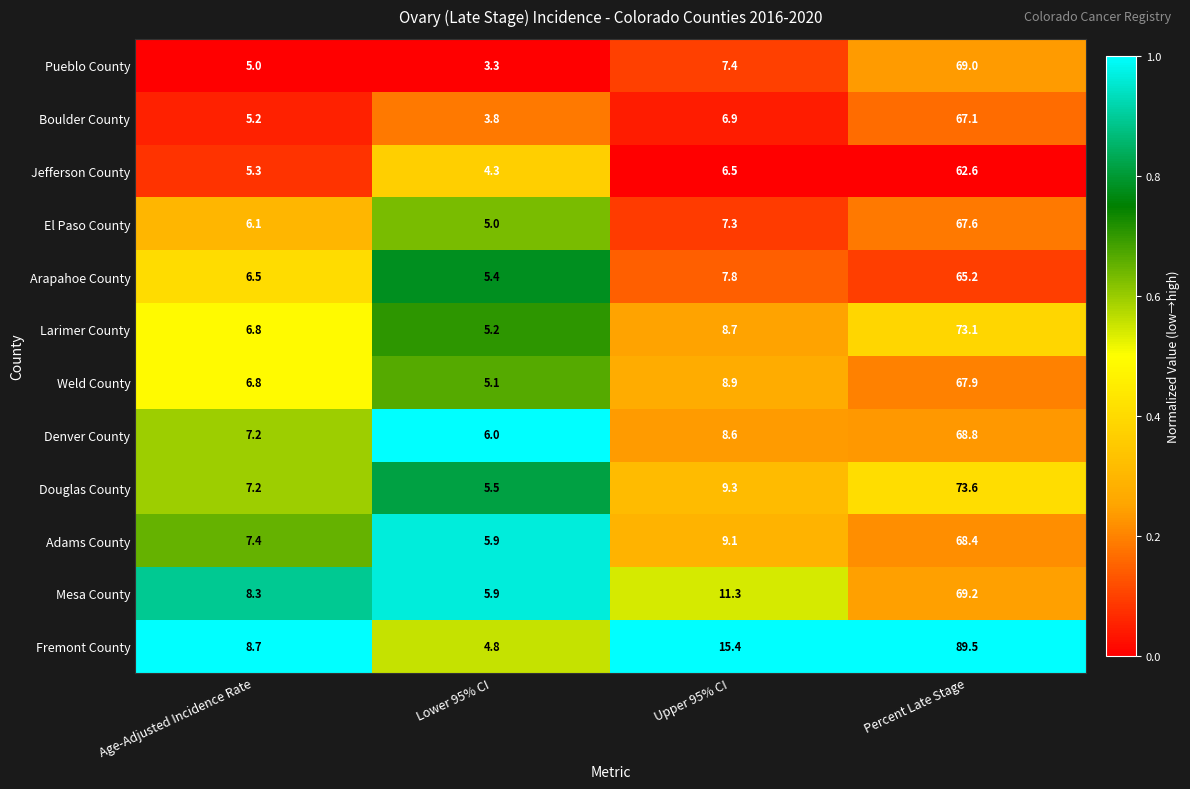

Which series has the largest range (max minus min)?

Fremont County